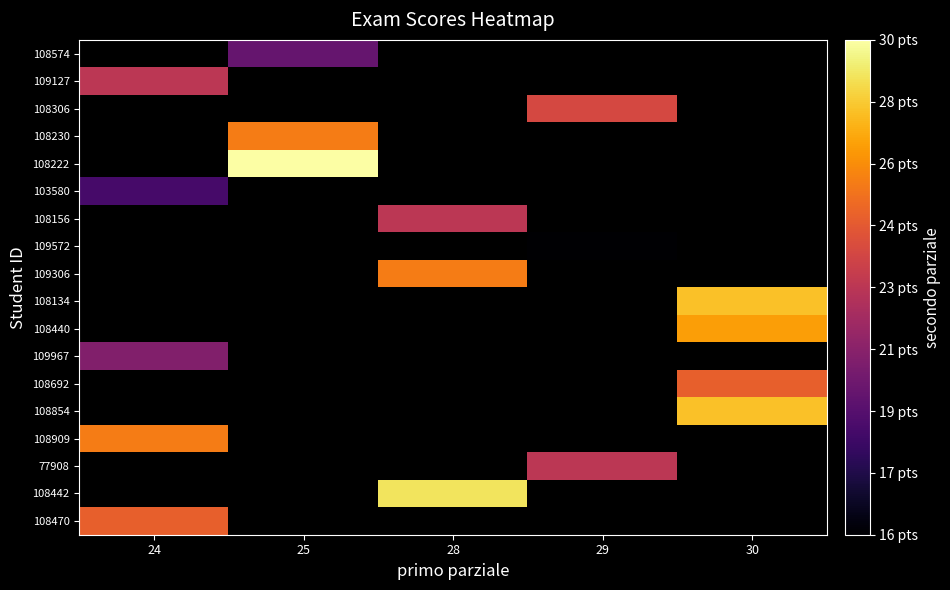

What is the spread (max minus min) of values at 25?

10.0